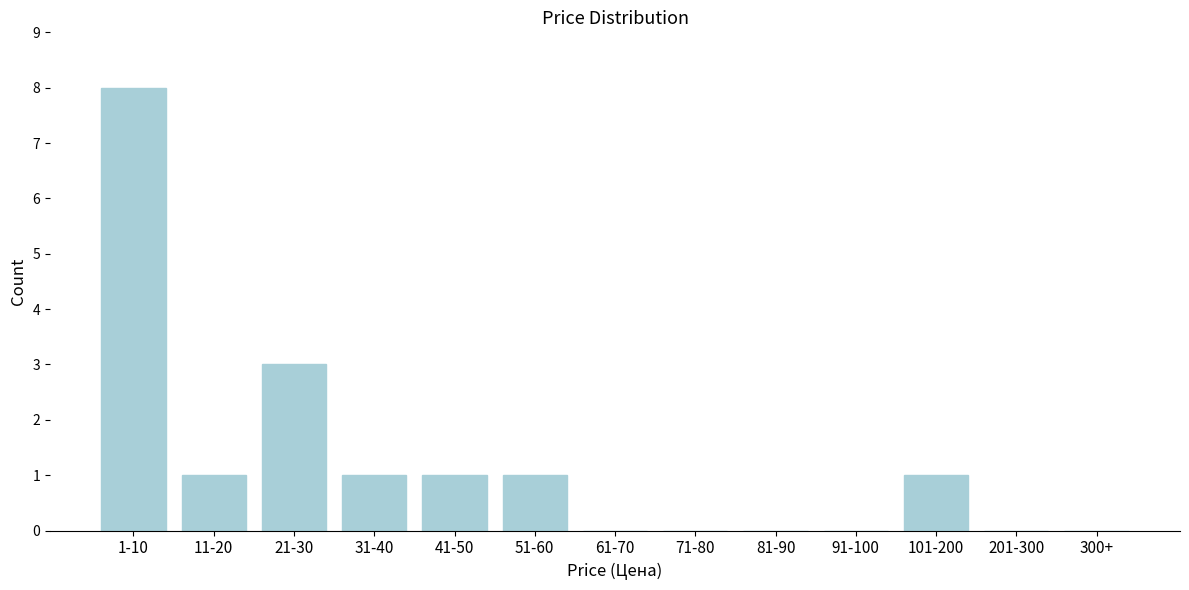

Reading left to right, what are all the values shown in this chart?

1-10=8	11-20=1	21-30=3	31-40=1	41-50=1	51-60=1	61-70=0	71-80=0	81-90=0	91-100=0	101-200=1	201-300=0	300+=0